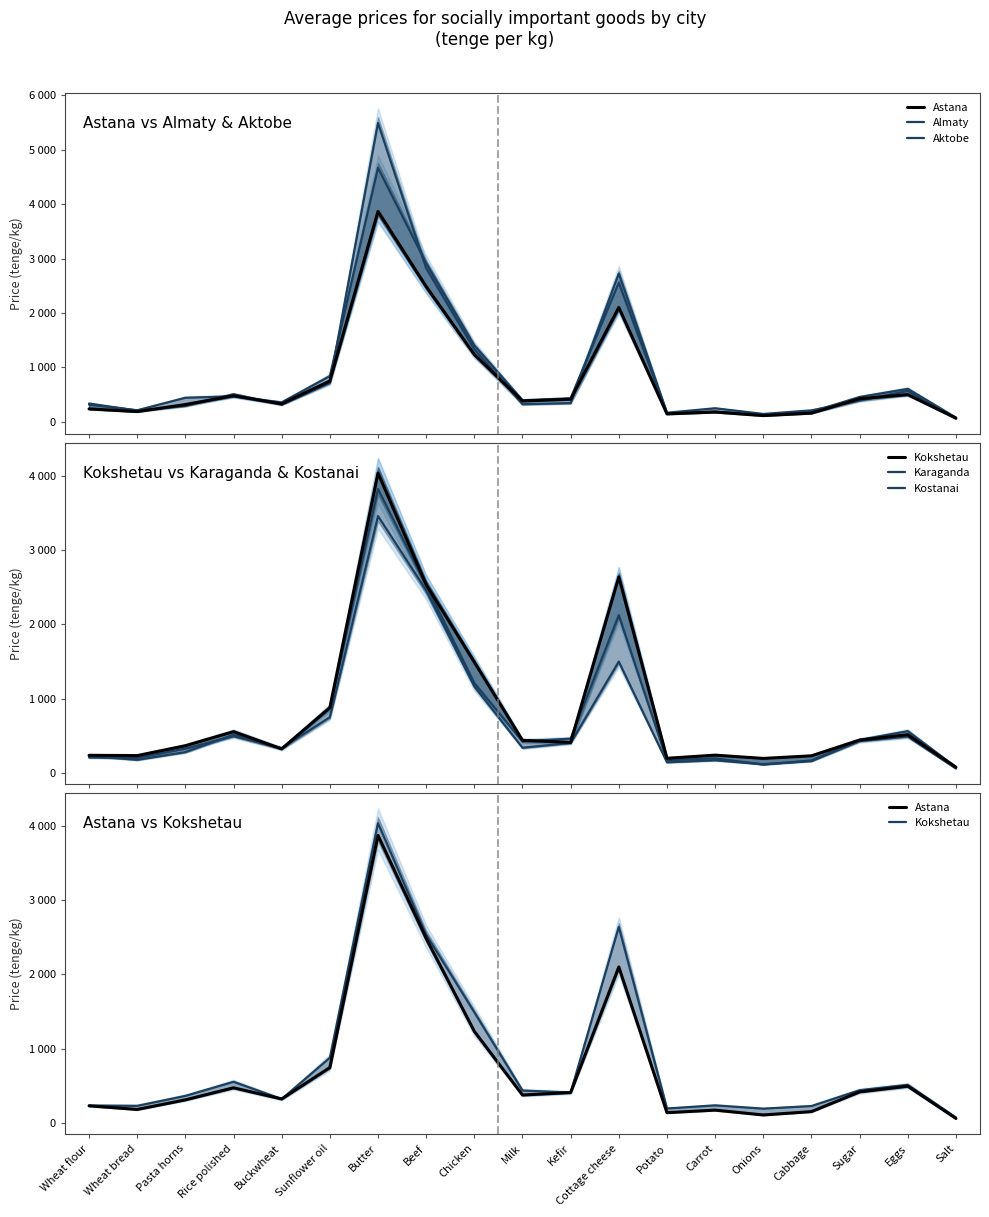

What is the total value across all series at Salt?

426